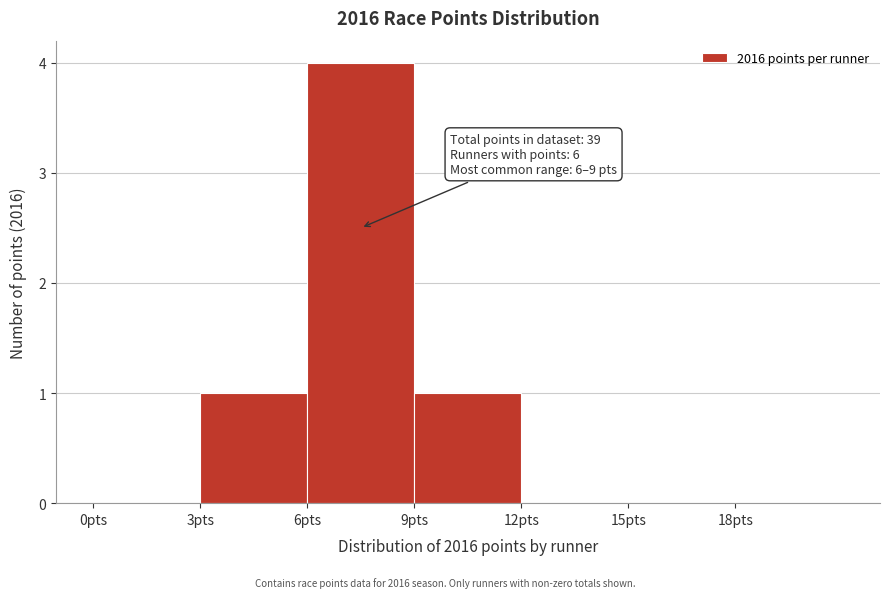

Over which range of the x-axis is the bar tallest?

6 to 9